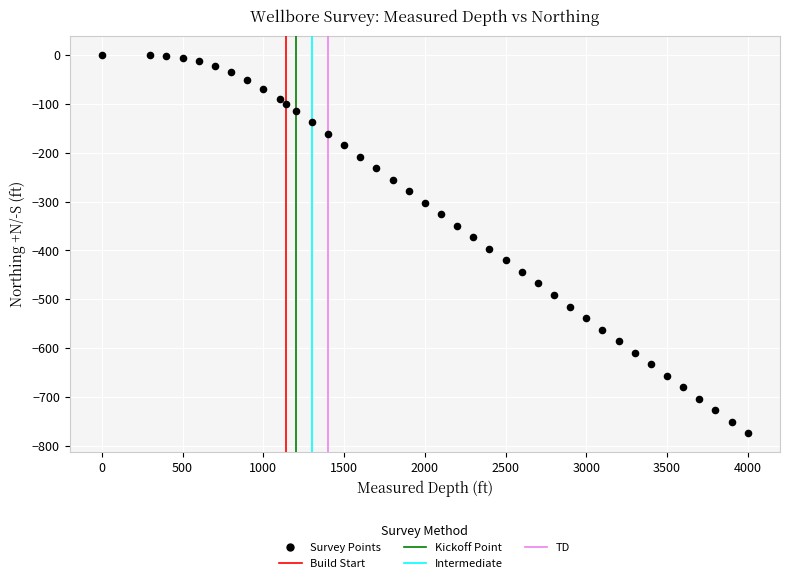

What is the range of Y values (max minus min)?

774.0